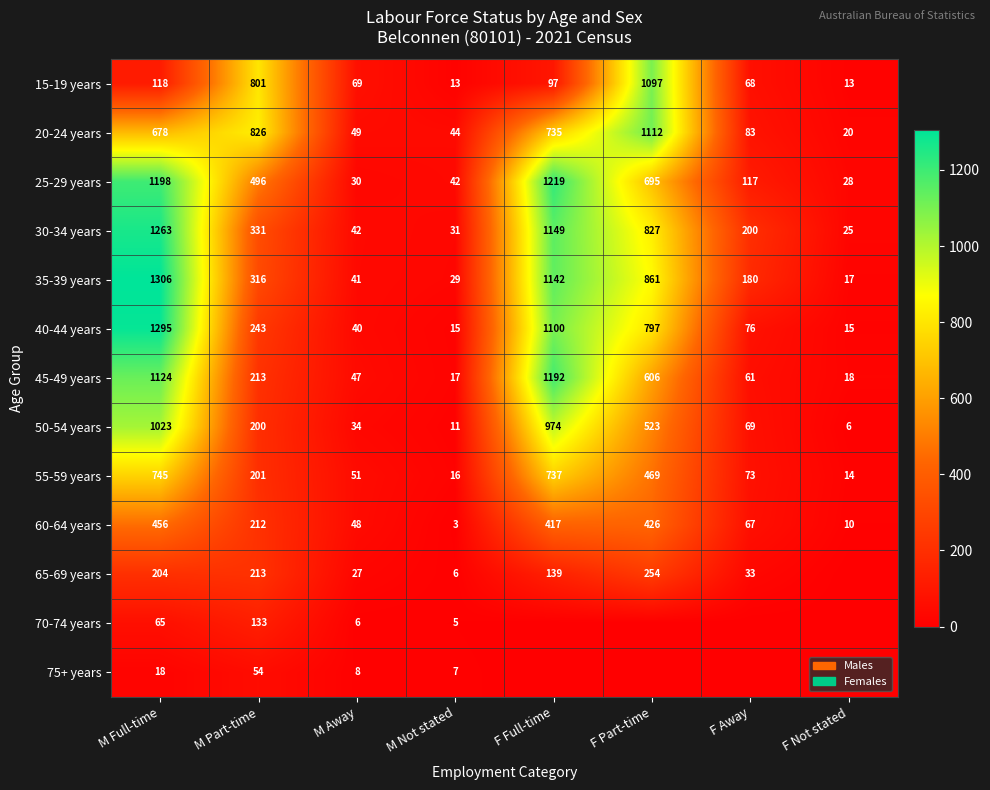

Which category has the highest value in the 60-64 years series?

M Full-time